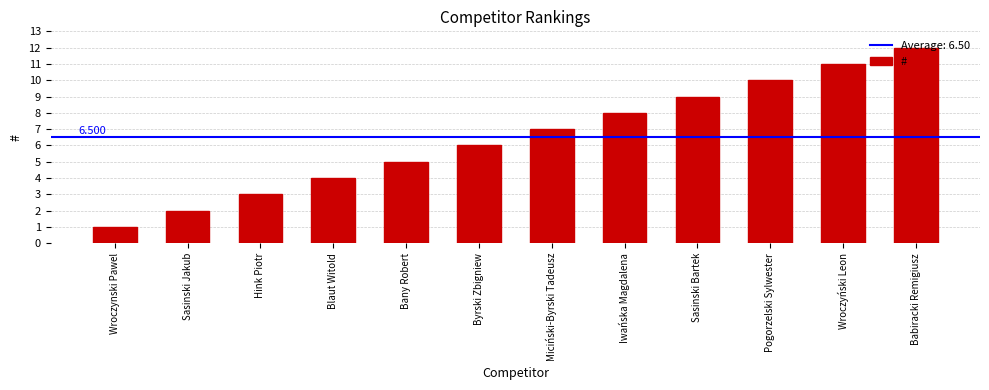

How many data points are less than 7?

6